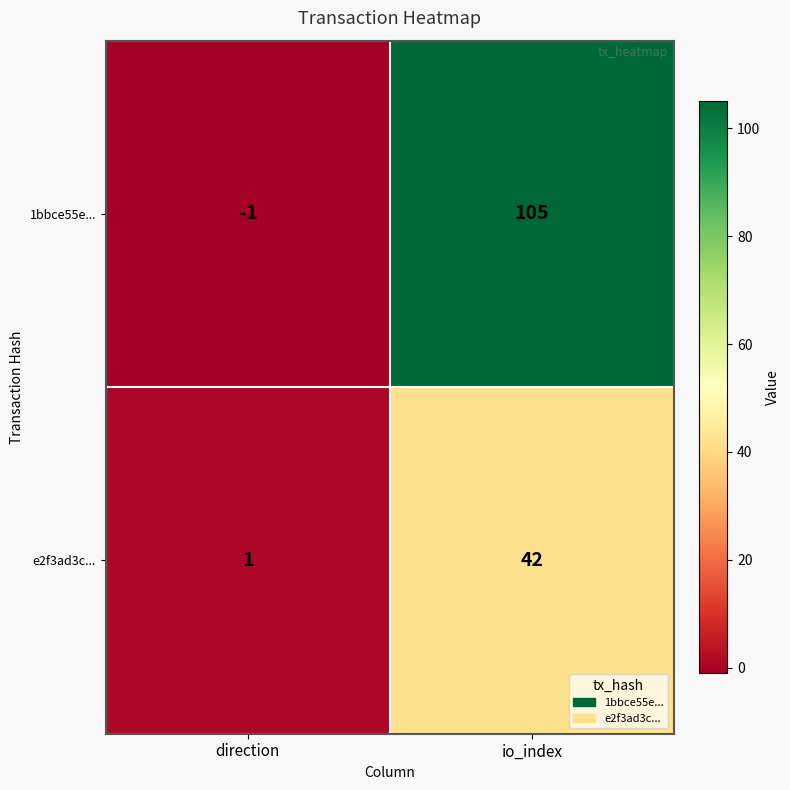

Reading left to right, list all the values displayed in this chart.

1bbce55e...: -1	105
e2f3ad3c...: 1	42